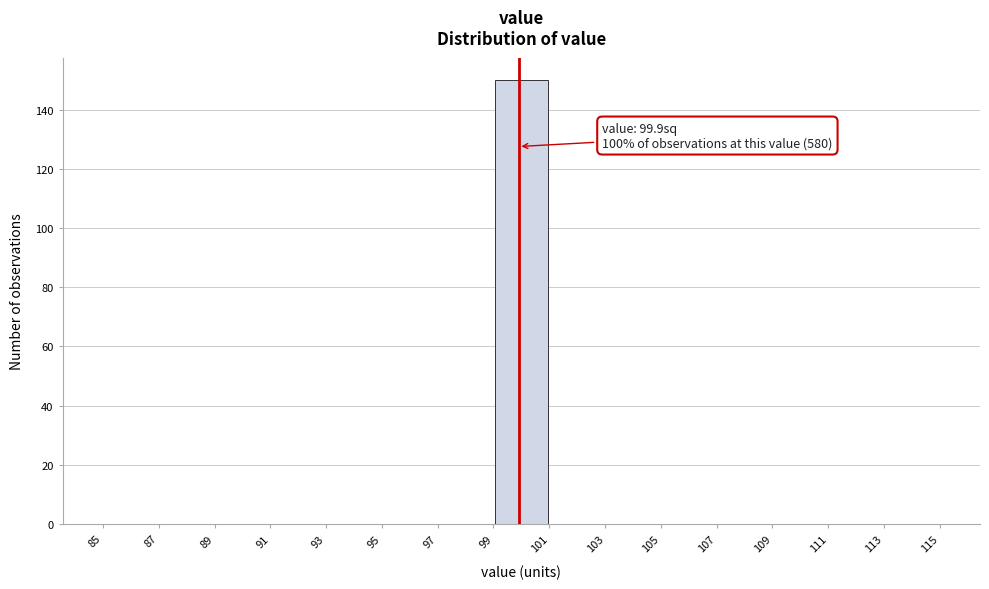

Over which range of the x-axis is the bar tallest?

99 to 101